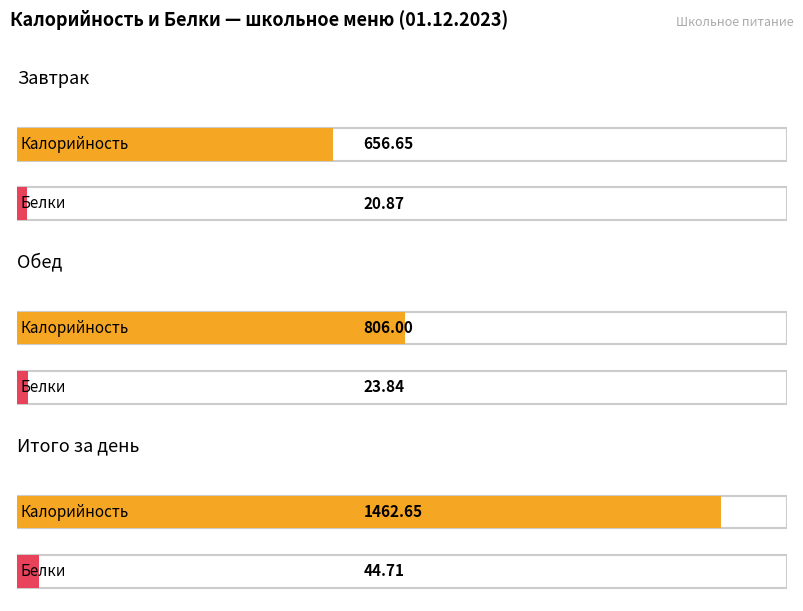

At which category is the sum across all series the highest?

Итого за день